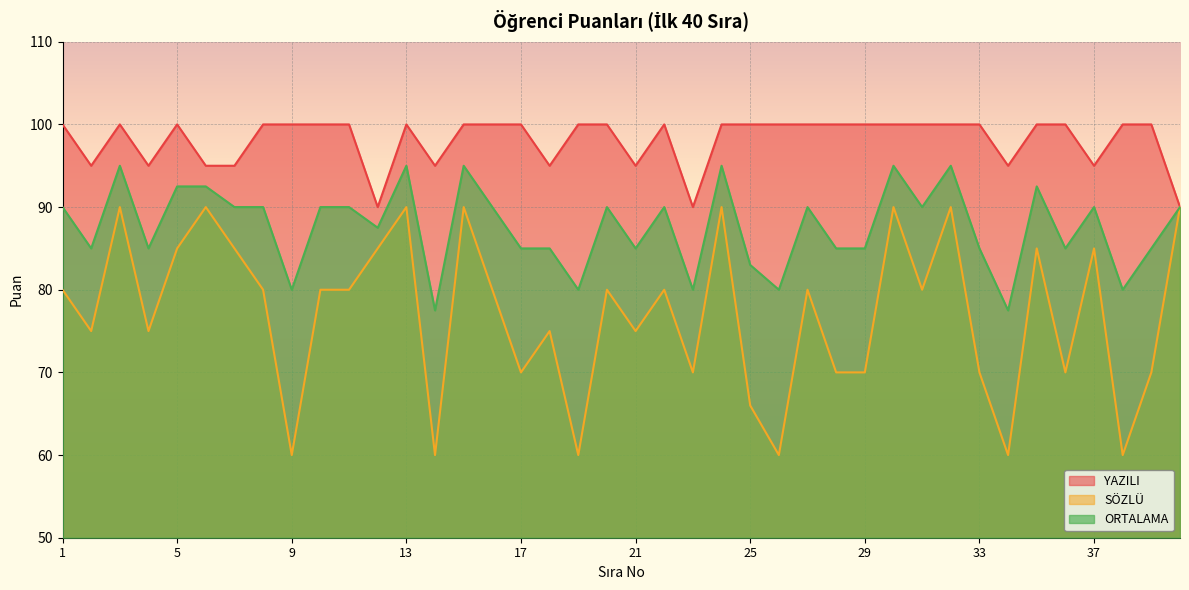

Read the ORTALAMA value at 24.

95.0